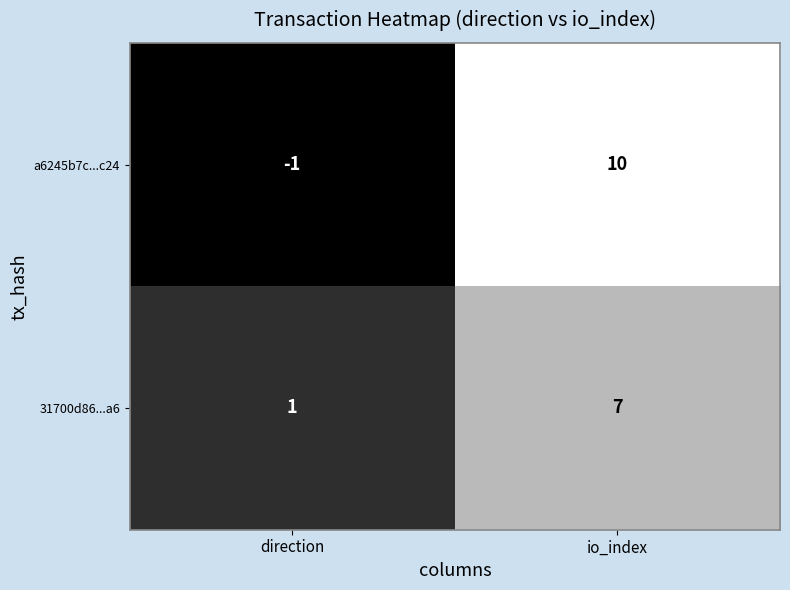

What is the difference between the highest and lowest values at io_index?

3